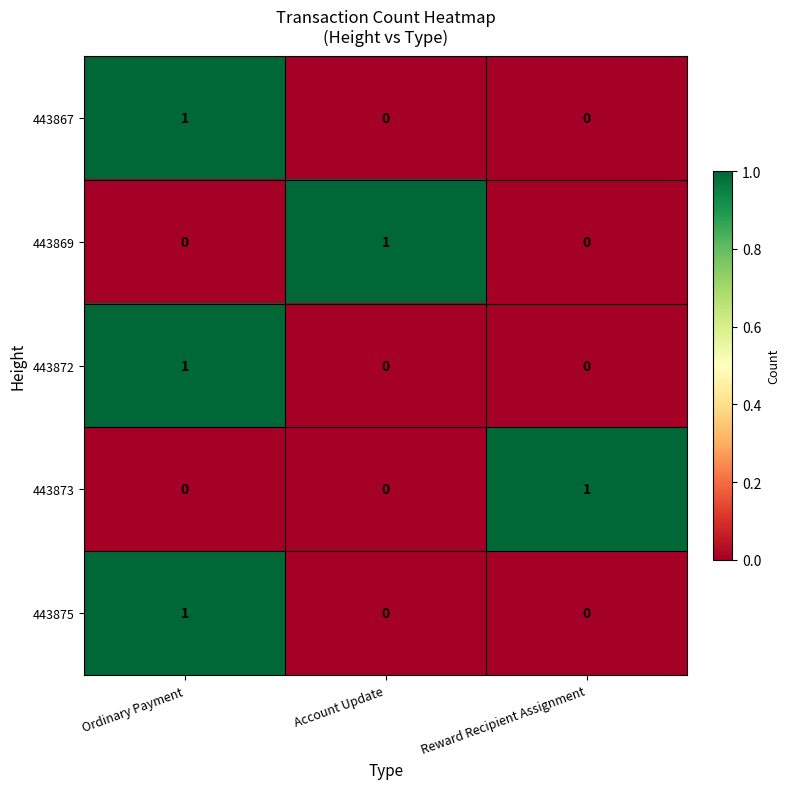

True or false: 443873 has a value of 1 at Reward Recipient Assignment.

True